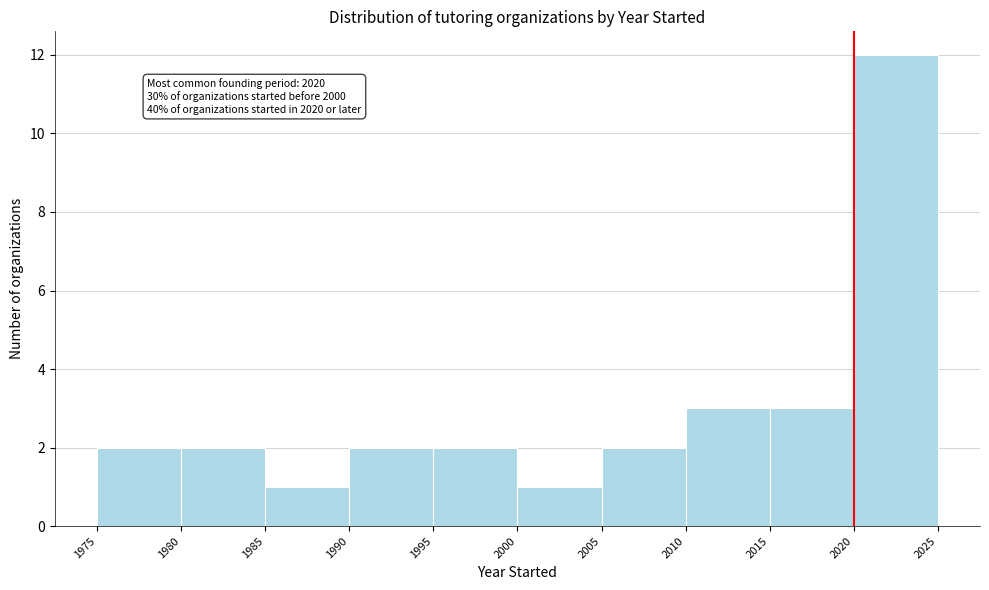

Which range on the x-axis has the tallest bar?

2020 to 2025